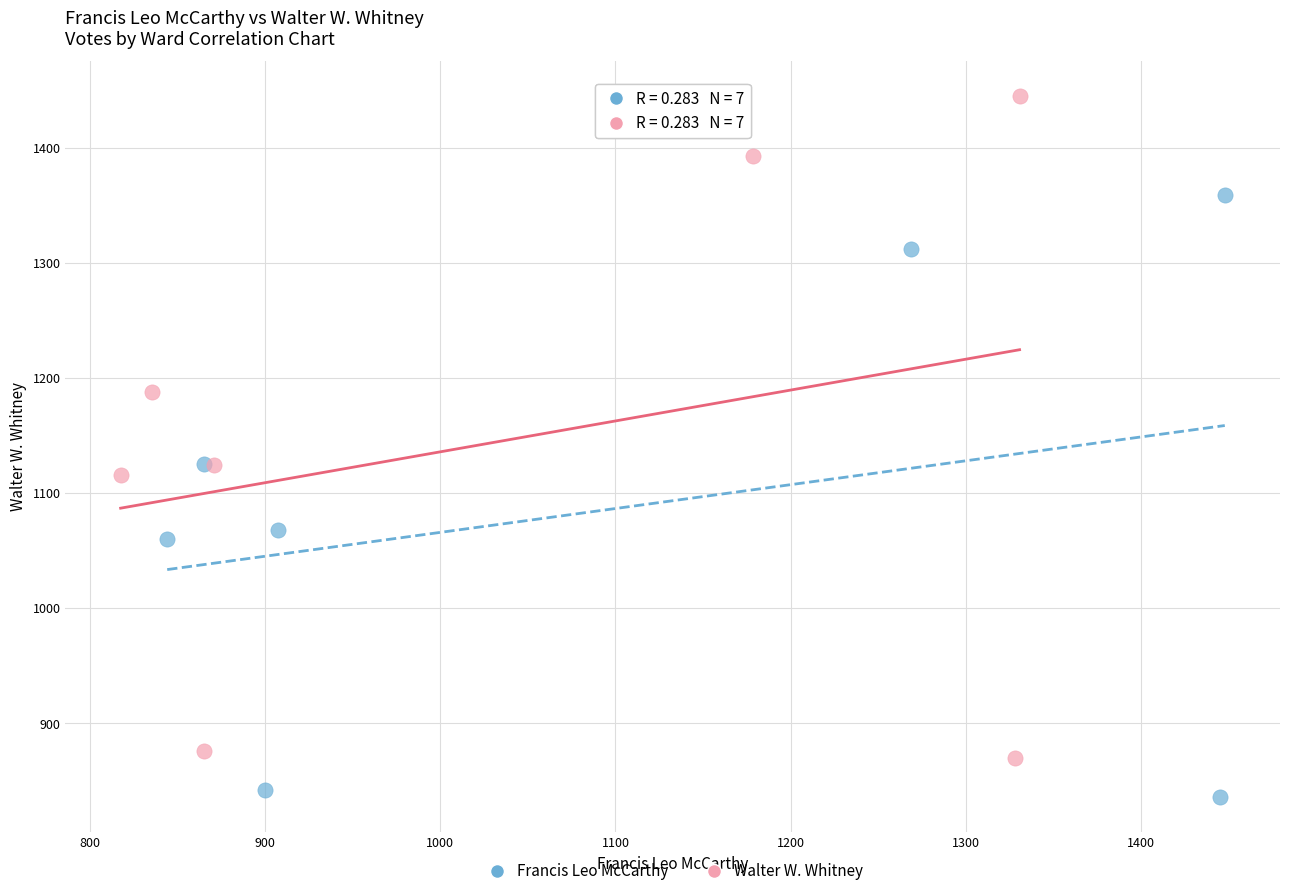

What are all the series names shown in the legend?

Francis Leo McCarthy, Walter W. Whitney